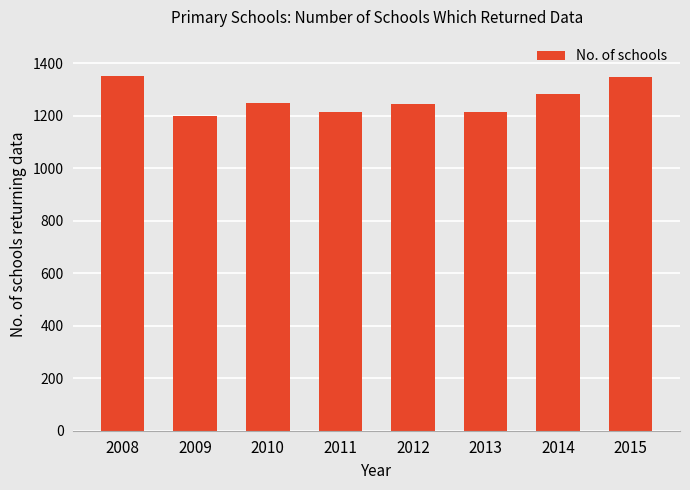

Which category has the lowest value across all series?

2009